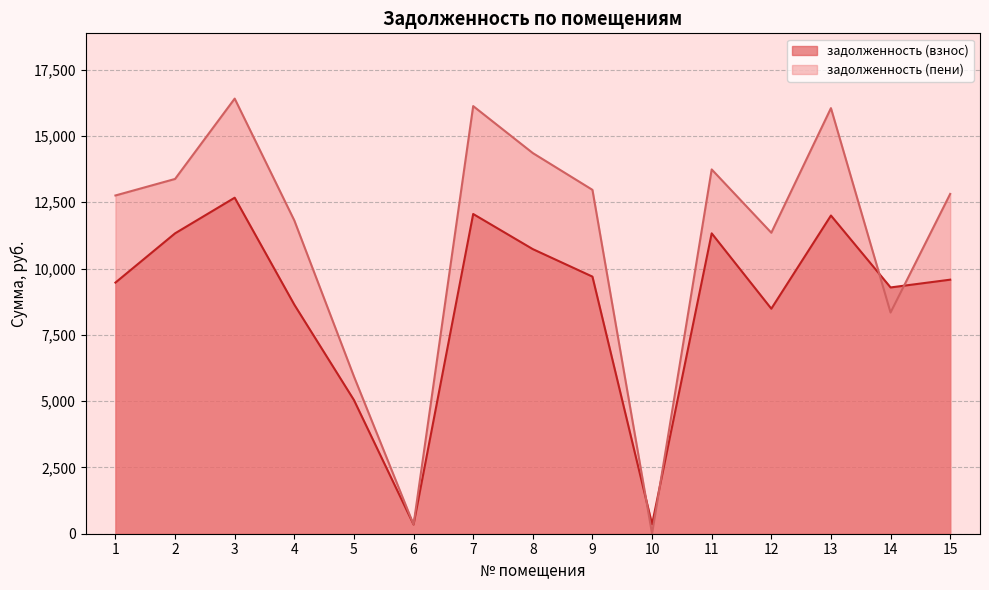

True or false: задолженность (взнос) and задолженность (пени) cross at least once.

True